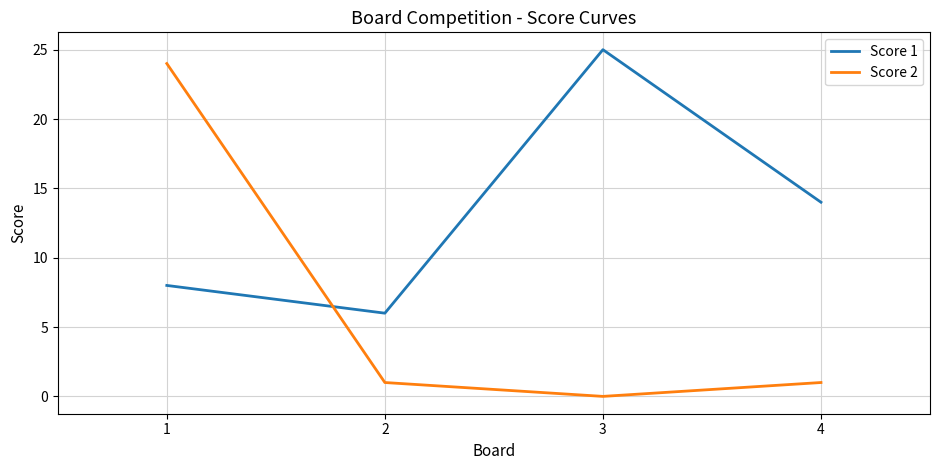

What is the greatest value displayed?

25